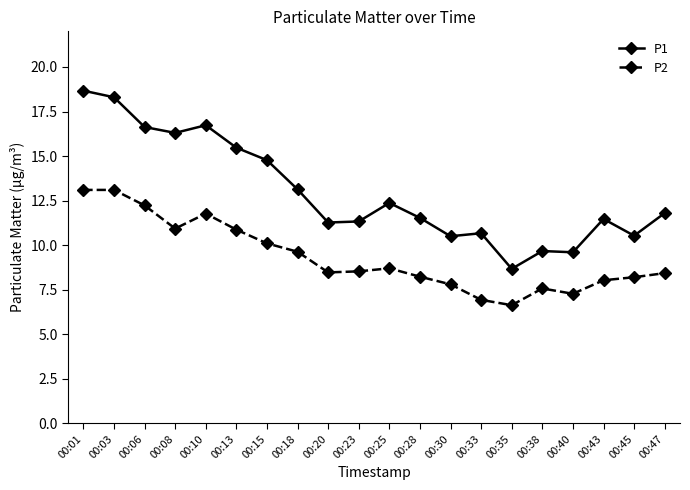

What is the value of the P1 point at the 2nd from the left?

18.3